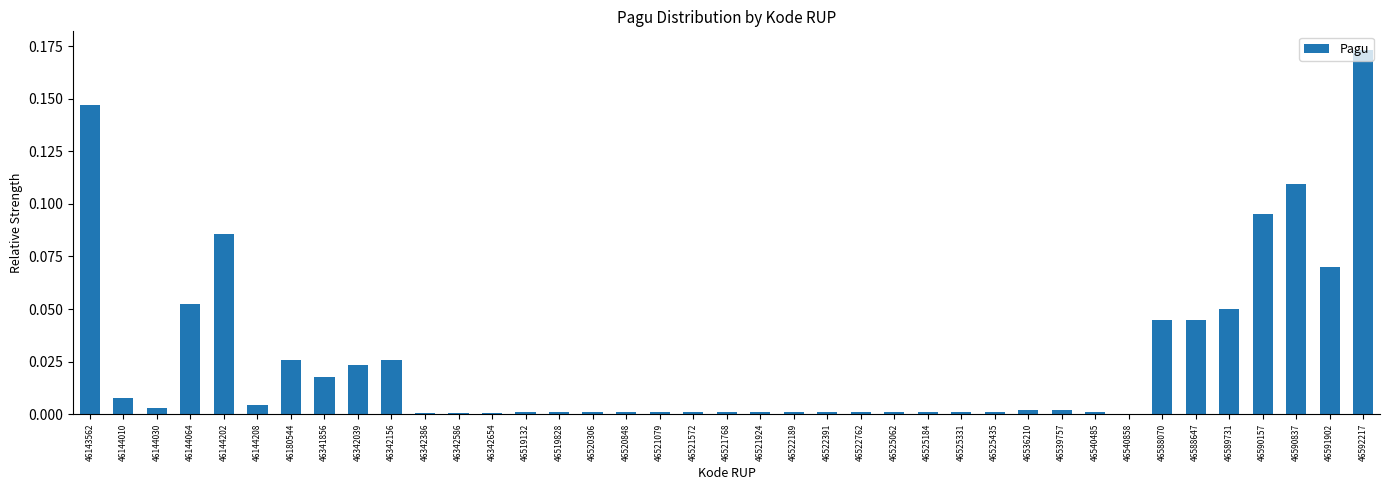

Which category has the highest value across all series?

46592217